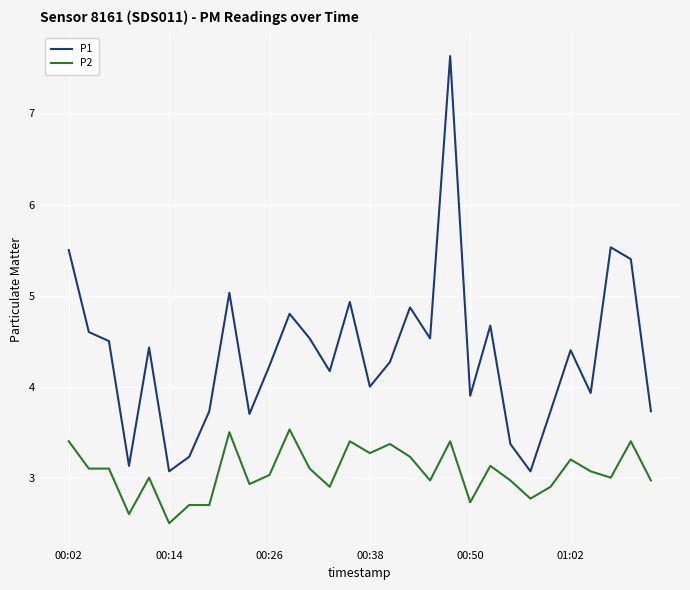

What is the greatest value displayed?

7.6